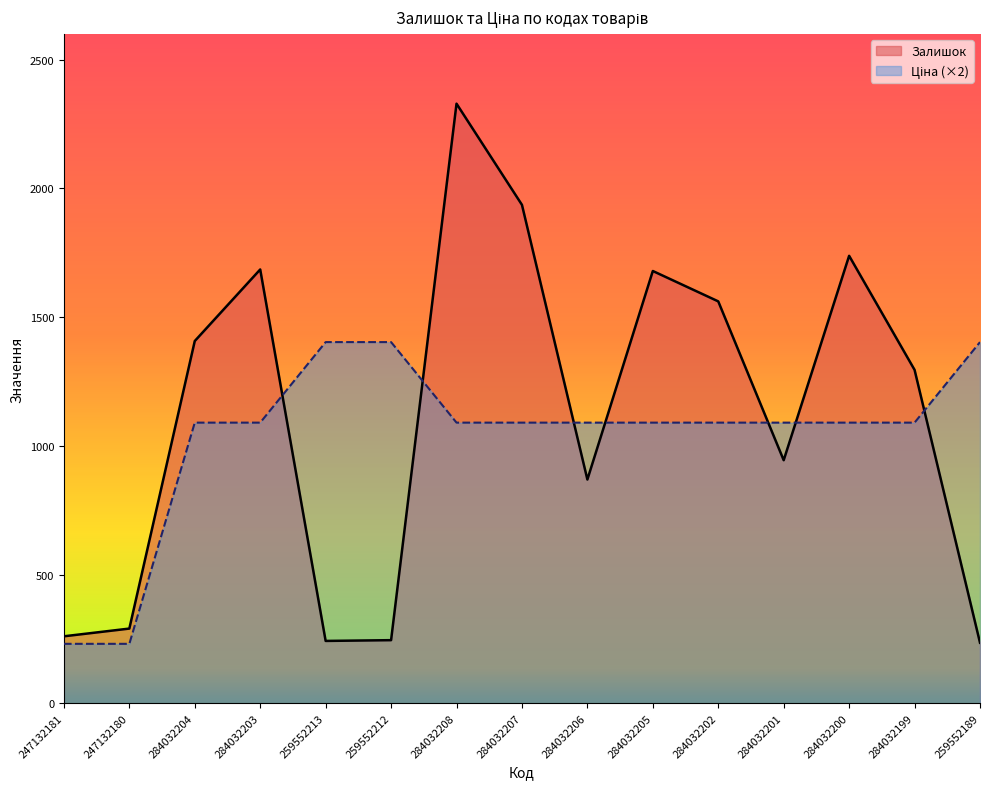

Where do Ціна and Залишок first cross each other?

284032203 and 259552213